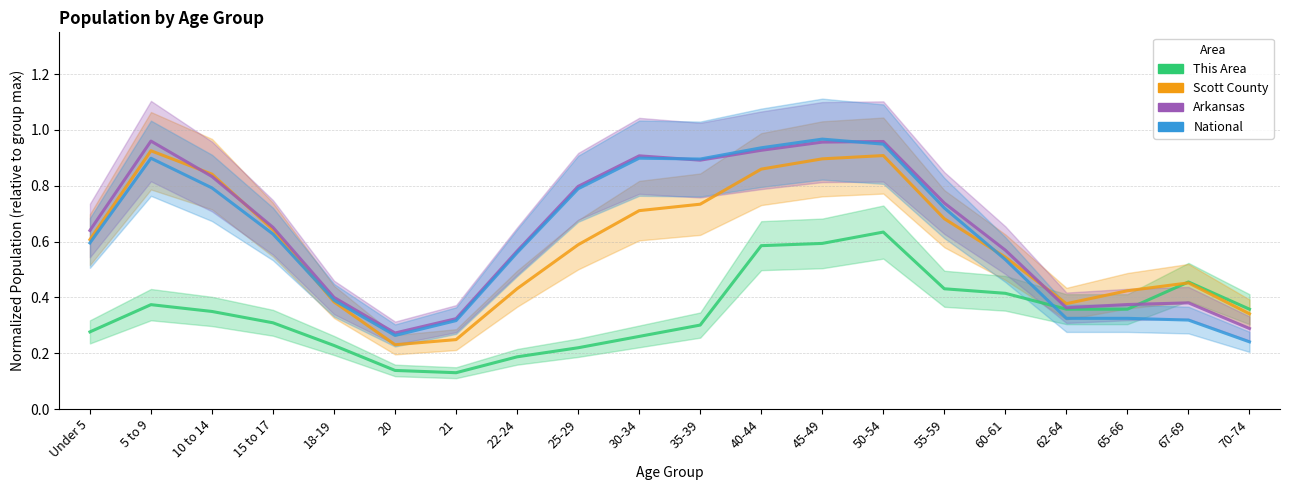

What is the label of the 11th point from the left?

35-39